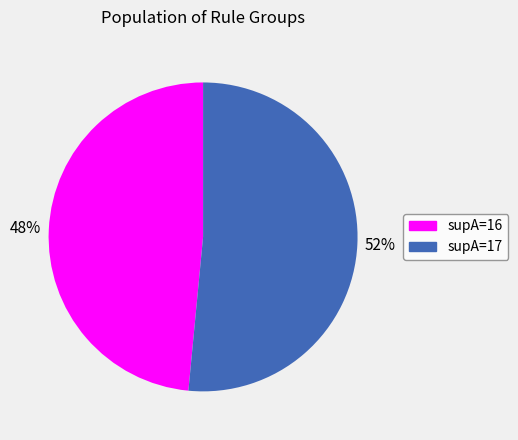

How many slices are in this pie chart?

2